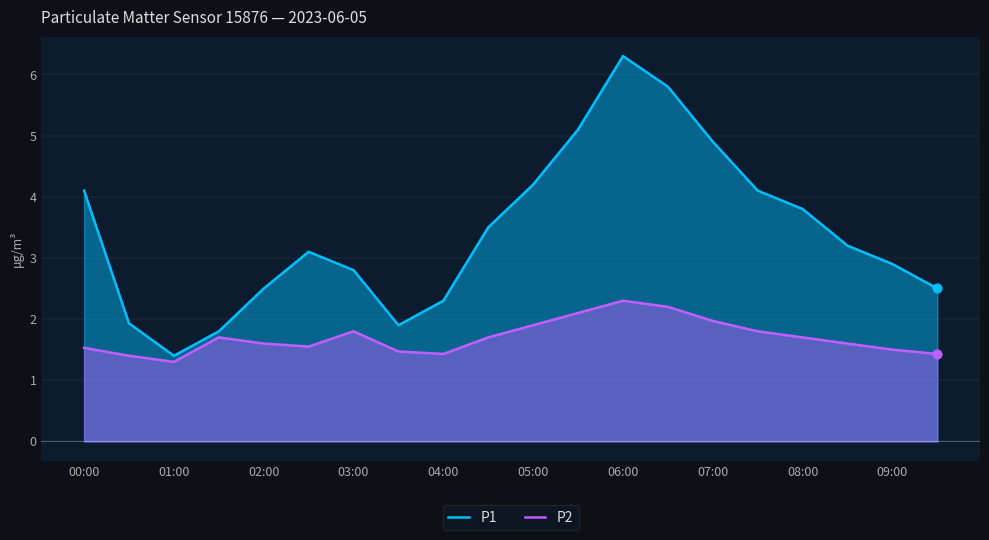

What is the total value across all series at 11?

7.2